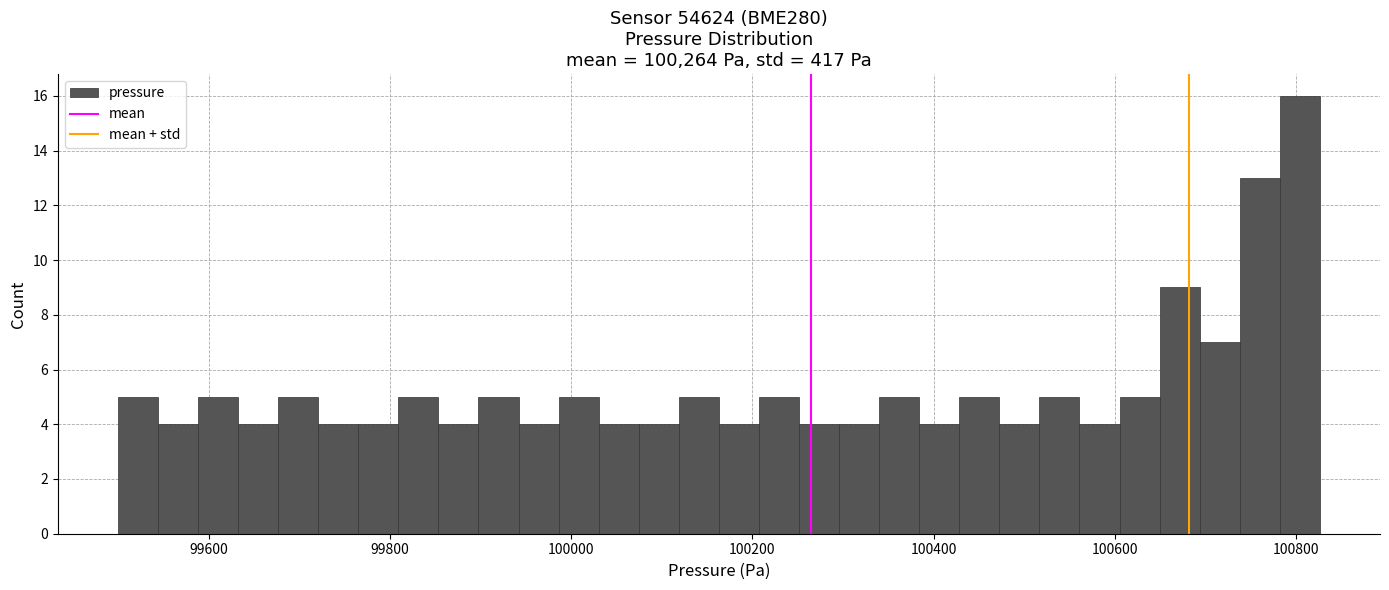

Read against the x-axis, roughly where is the centre of the tallest bar?

100800